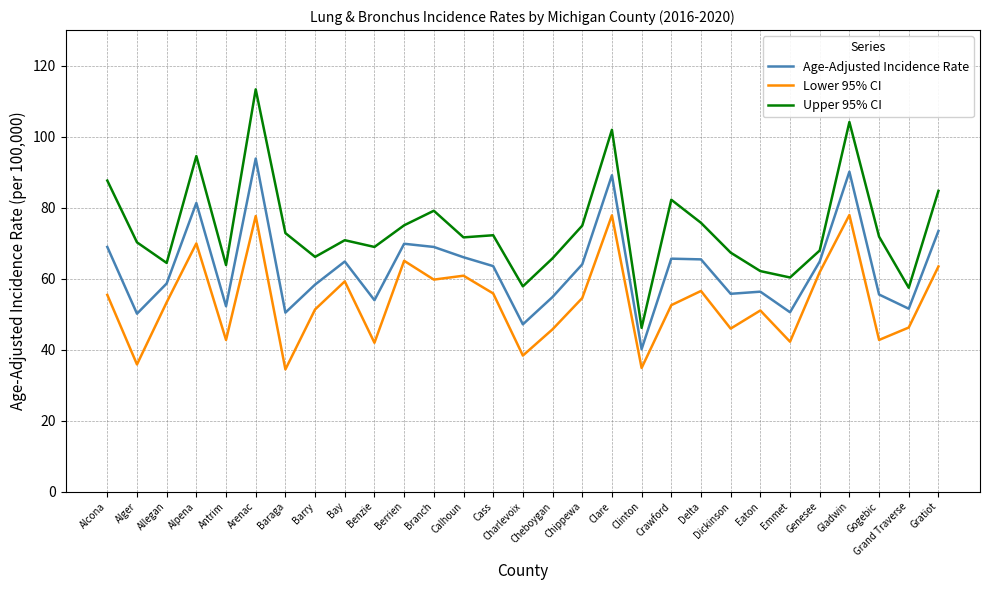

What are all the series names shown in the legend?

Age-Adjusted Incidence Rate, Lower 95% CI, Upper 95% CI